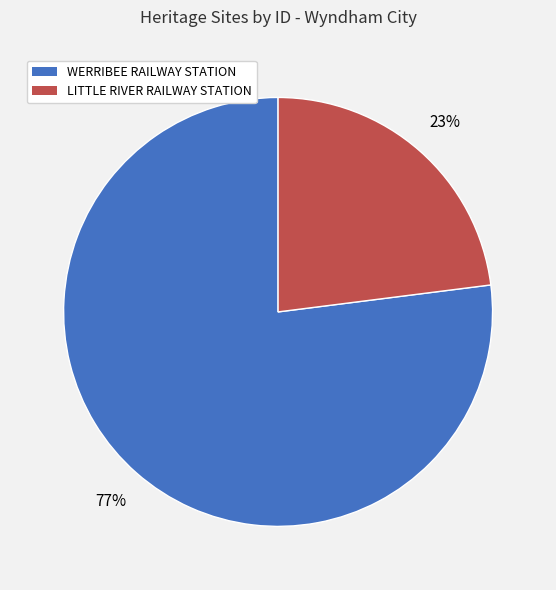

What is the smallest slice in the pie chart?

LITTLE RIVER RAILWAY STATION